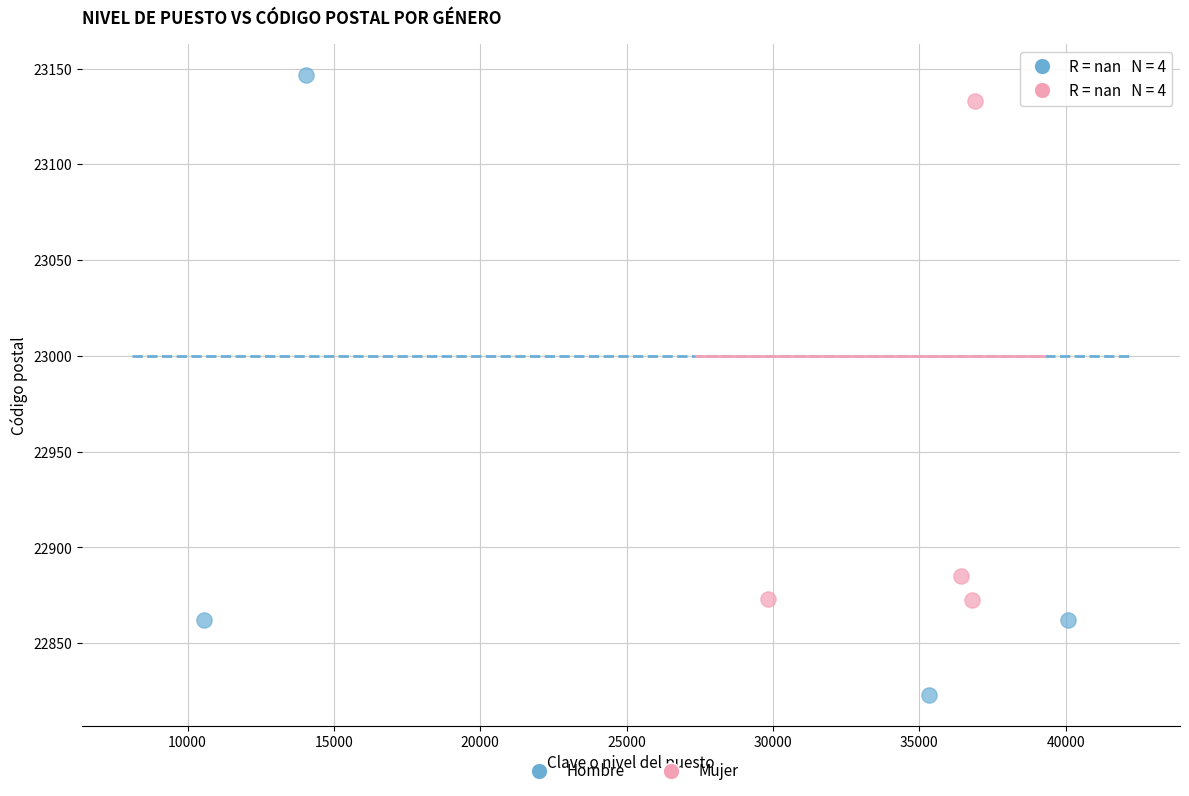

Which series has the widest spread of Y values?

Hombre